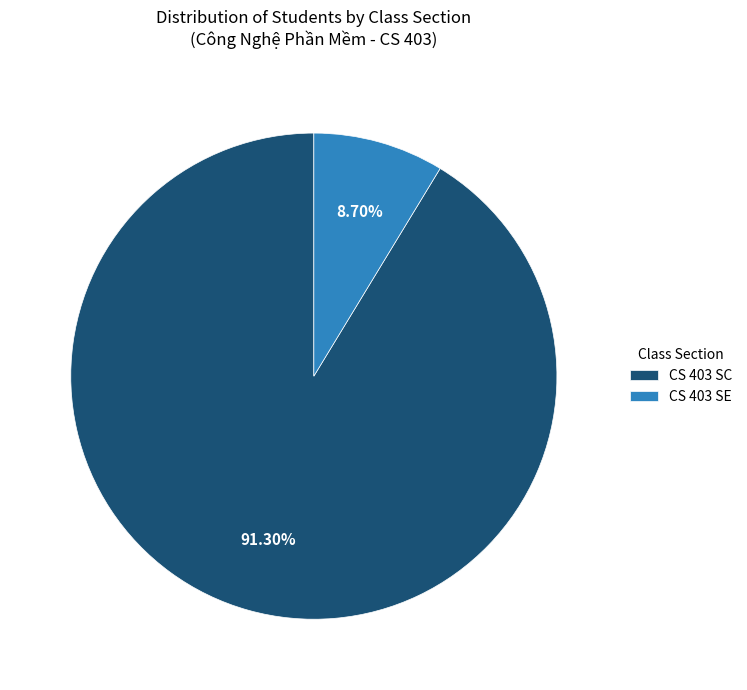

To the nearest percent, what is the difference between the largest and smallest slice percentages?

83%